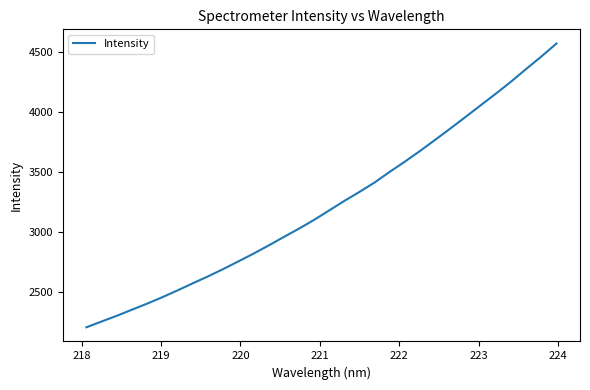

What is the difference between the maximum and minimum values?

2361.9